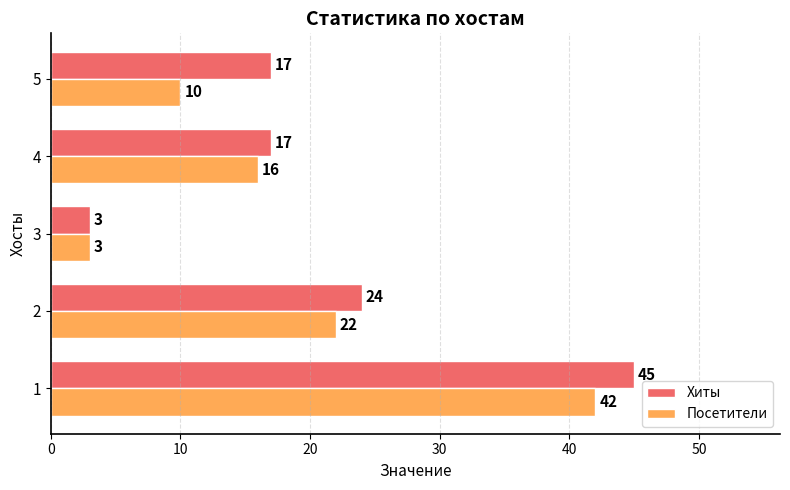

Is the value of Посетители at 3 greater than the value of Хиты at 4?

No